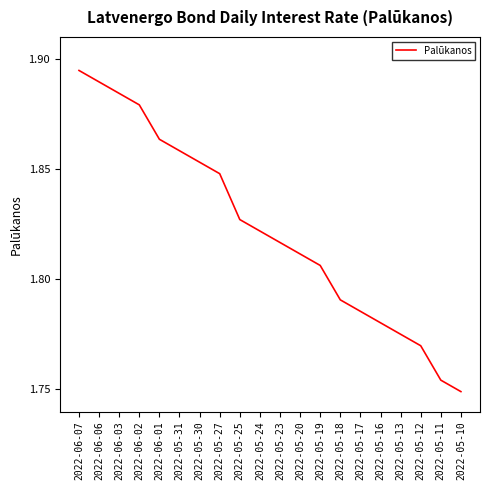

What is the ratio of the value at 2022-05-24 to the value at 2022-05-30?

1.0